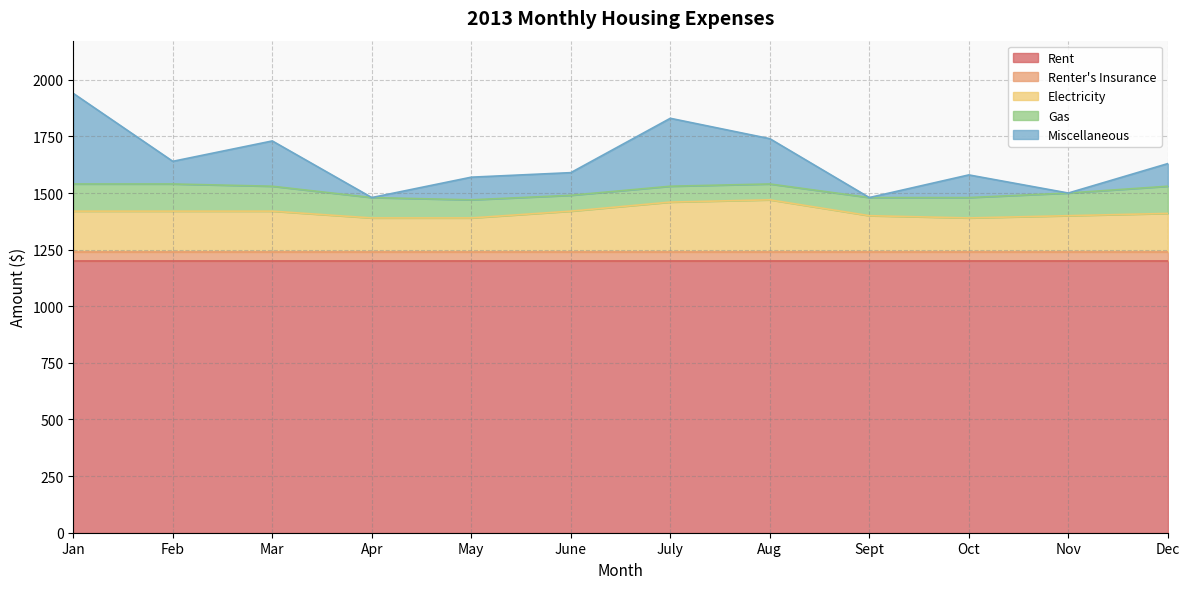

Between Feb and May, which series saw the biggest shift?

Gas